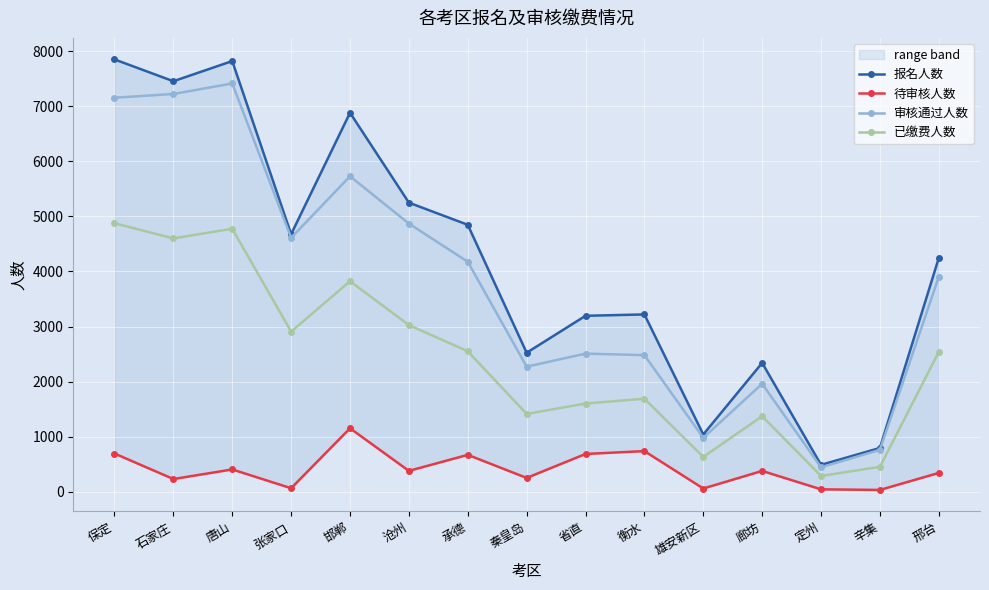

What is the minimum value for 已缴费人数?

288